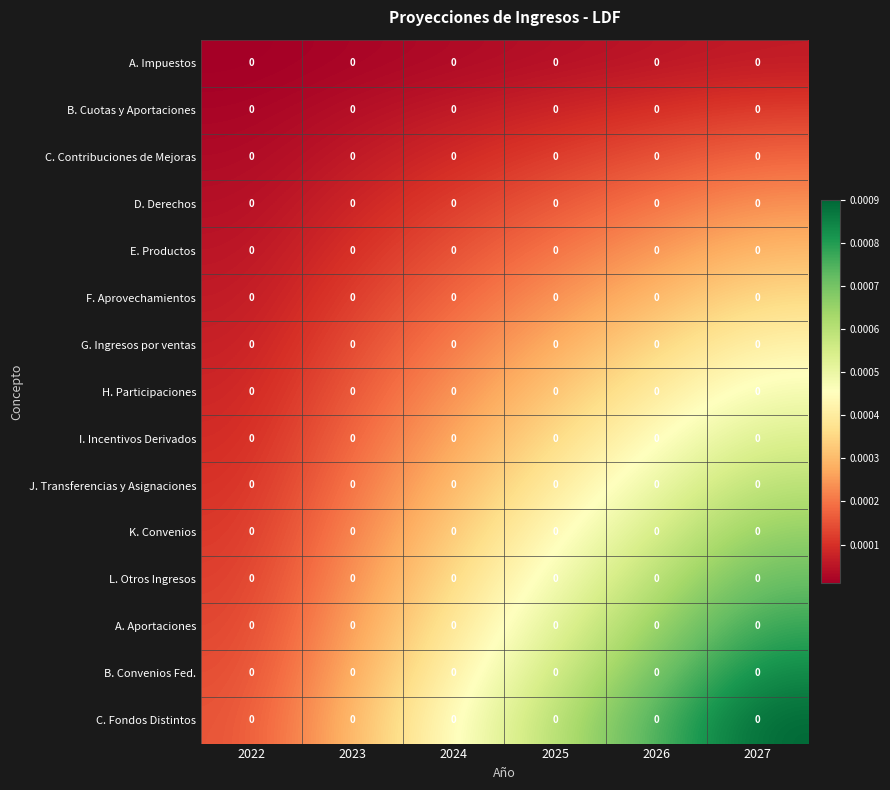

Reading left to right, what are all the values shown in this chart?

A. Impuestos: 2022=0.0	2023=0.0	2024=0.0	2025=0.0	2026=0.0	2027=0.0
B. Cuotas y Aportaciones: 2022=0.0	2023=0.0	2024=0.0	2025=0.0	2026=0.0	2027=0.0
C. Contribuciones de Mejoras: 2022=0.0	2023=0.0	2024=0.0	2025=0.0	2026=0.0	2027=0.0
D. Derechos: 2022=0.0	2023=0.0	2024=0.0	2025=0.0	2026=0.0	2027=0.0
E. Productos: 2022=0.0	2023=0.0	2024=0.0	2025=0.0	2026=0.0	2027=0.0
F. Aprovechamientos: 2022=0.0	2023=0.0	2024=0.0	2025=0.0	2026=0.0	2027=0.0
G. Ingresos por ventas: 2022=0.0	2023=0.0	2024=0.0	2025=0.0	2026=0.0	2027=0.0
H. Participaciones: 2022=0.0	2023=0.0	2024=0.0	2025=0.0	2026=0.0	2027=0.0
I. Incentivos Derivados: 2022=0.0	2023=0.0	2024=0.0	2025=0.0	2026=0.0	2027=0.0
J. Transferencias y Asignaciones: 2022=0.0	2023=0.0	2024=0.0	2025=0.0	2026=0.0	2027=0.0
K. Convenios: 2022=0.0	2023=0.0	2024=0.0	2025=0.0	2026=0.0	2027=0.0
L. Otros Ingresos: 2022=0.0	2023=0.0	2024=0.0	2025=0.0	2026=0.0	2027=0.0
A. Aportaciones: 2022=0.0	2023=0.0	2024=0.0	2025=0.0	2026=0.0	2027=0.0
B. Convenios Fed.: 2022=0.0	2023=0.0	2024=0.0	2025=0.0	2026=0.0	2027=0.0
C. Fondos Distintos: 2022=0.0	2023=0.0	2024=0.0	2025=0.0	2026=0.0	2027=0.0